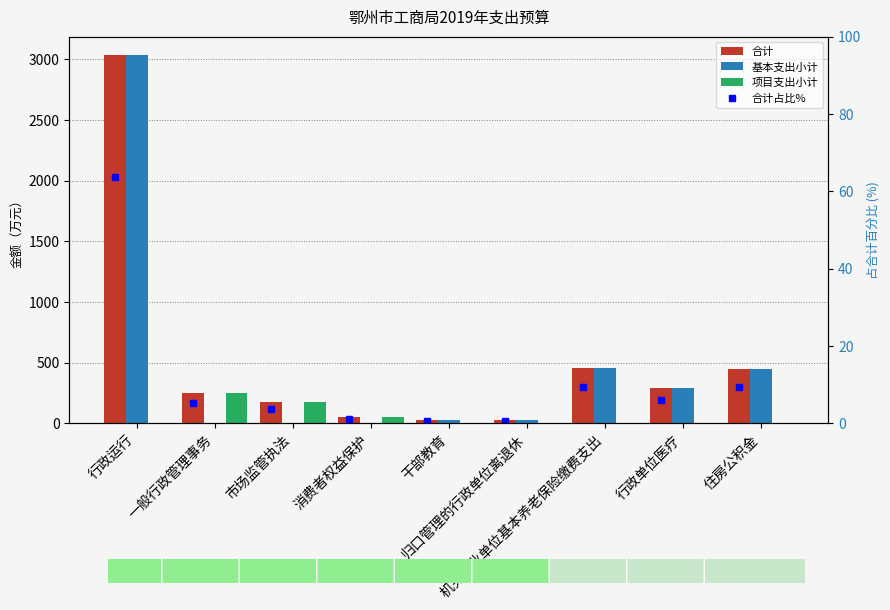

At which category is the sum across all series the highest?

行政运行